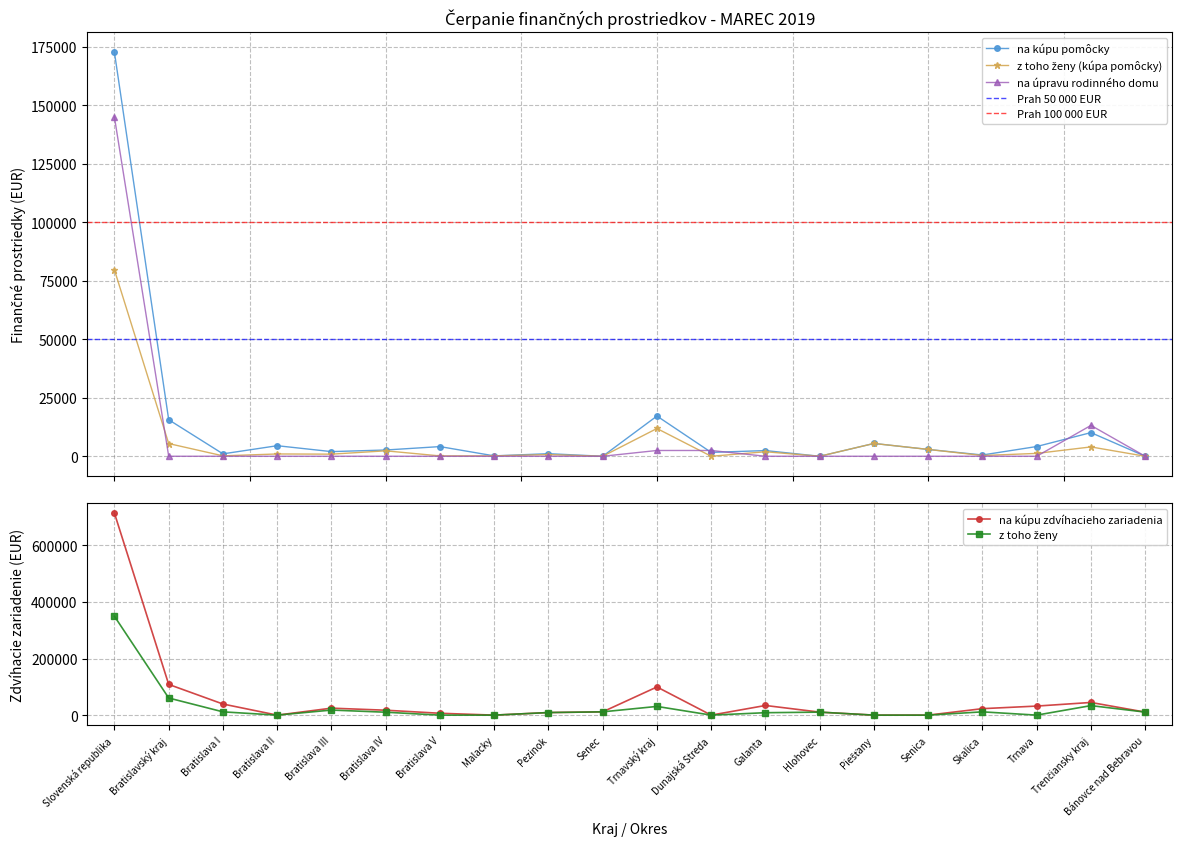

True or false: na kúpu zdvíhacieho zariadenia has a value of 34134.3 at Galanta.

True